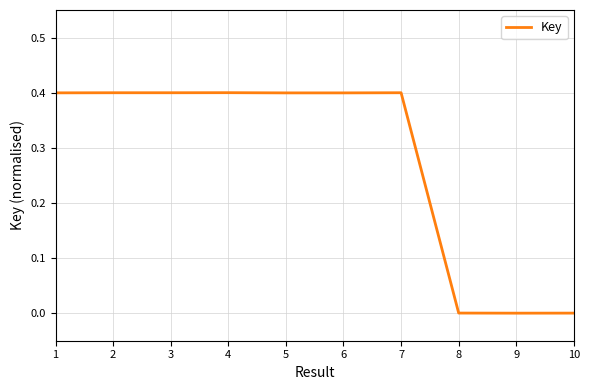

What is the maximum value shown in the chart?

0.4